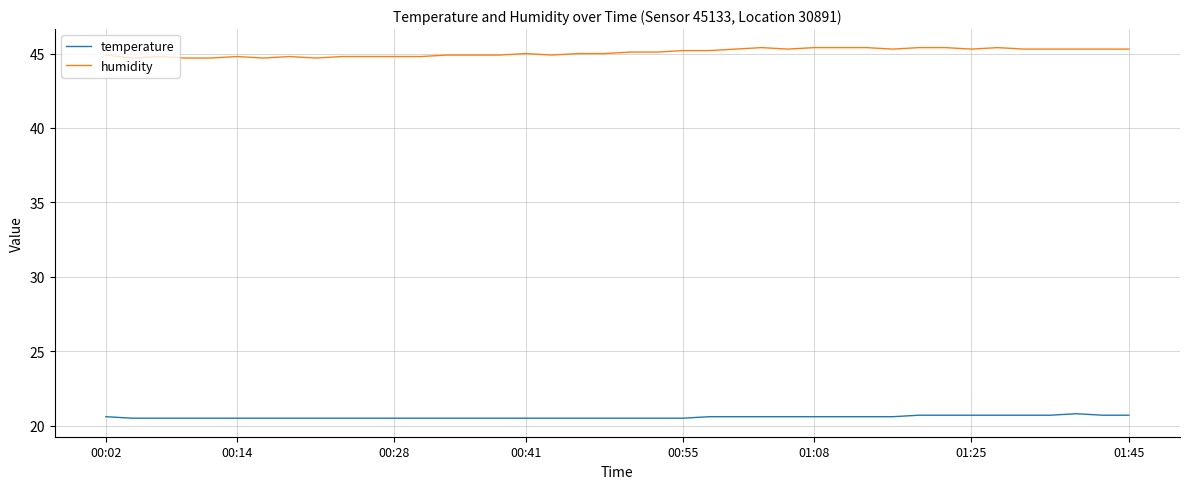

Is this an area chart (filled region under the line)?

No